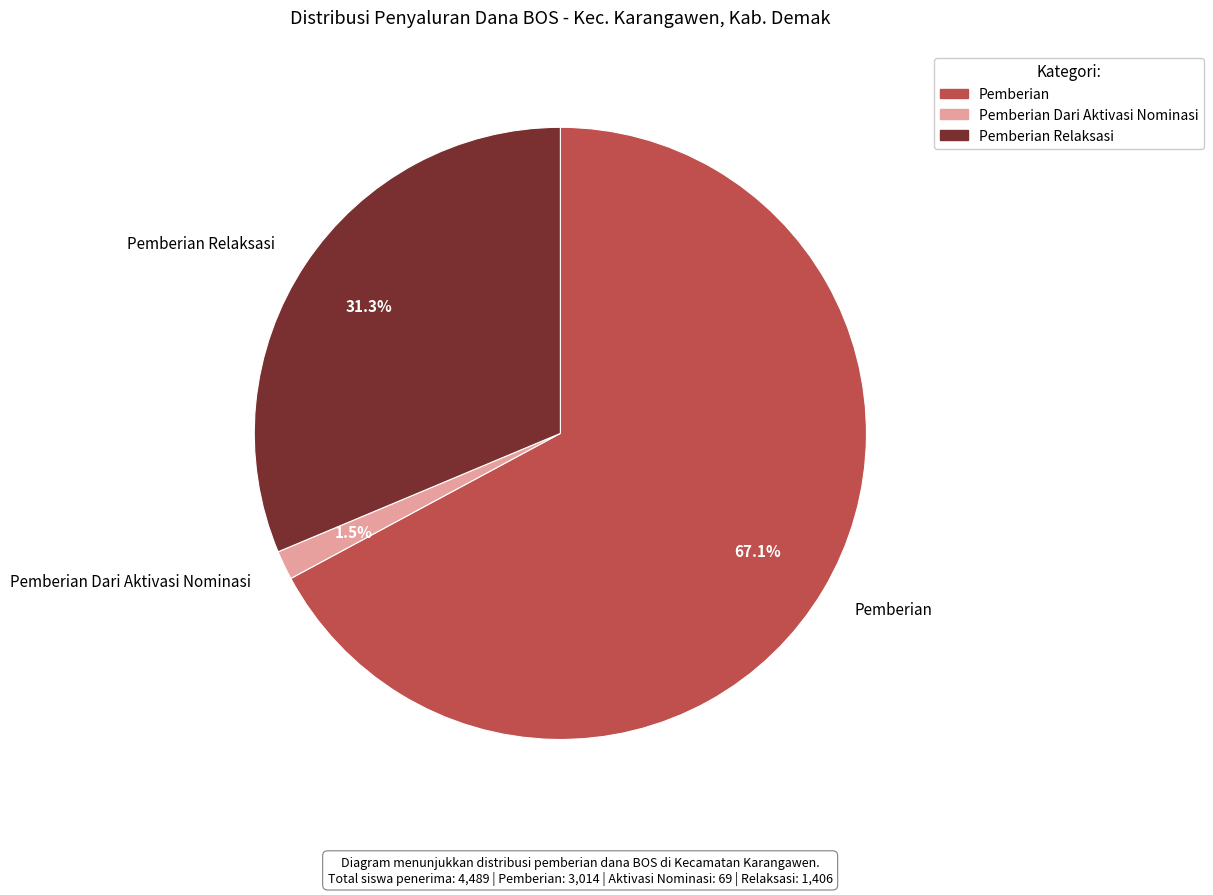

Does any single category account for the majority?

Yes